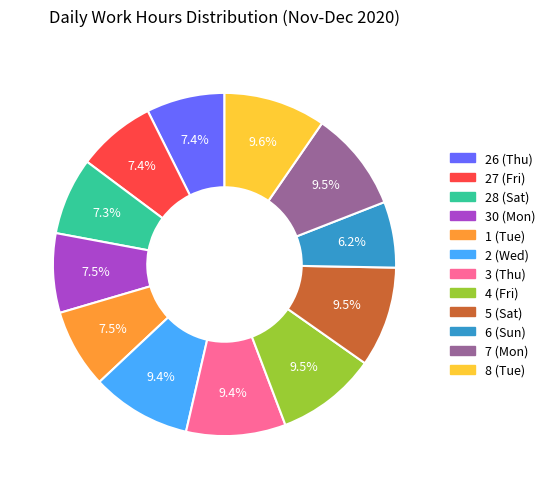

The 3 (Thu) slice represents 1% of the pie. True or false?

False